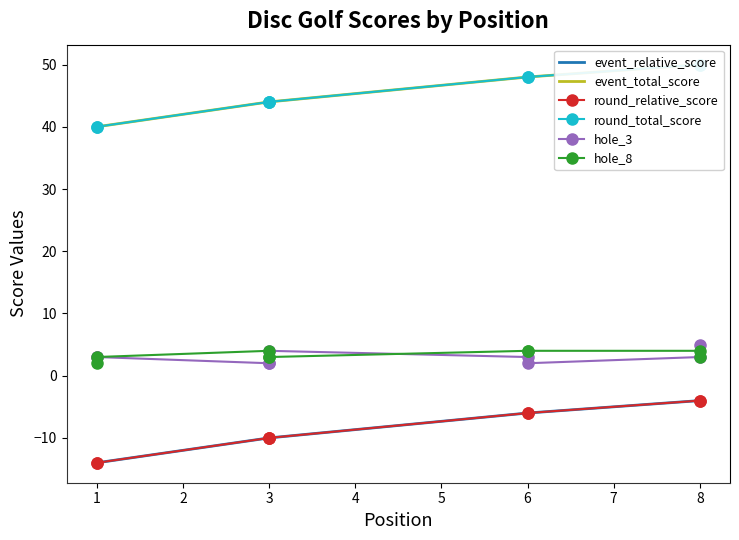

True or false: hole_8 and round_total_score intersect in this chart.

False